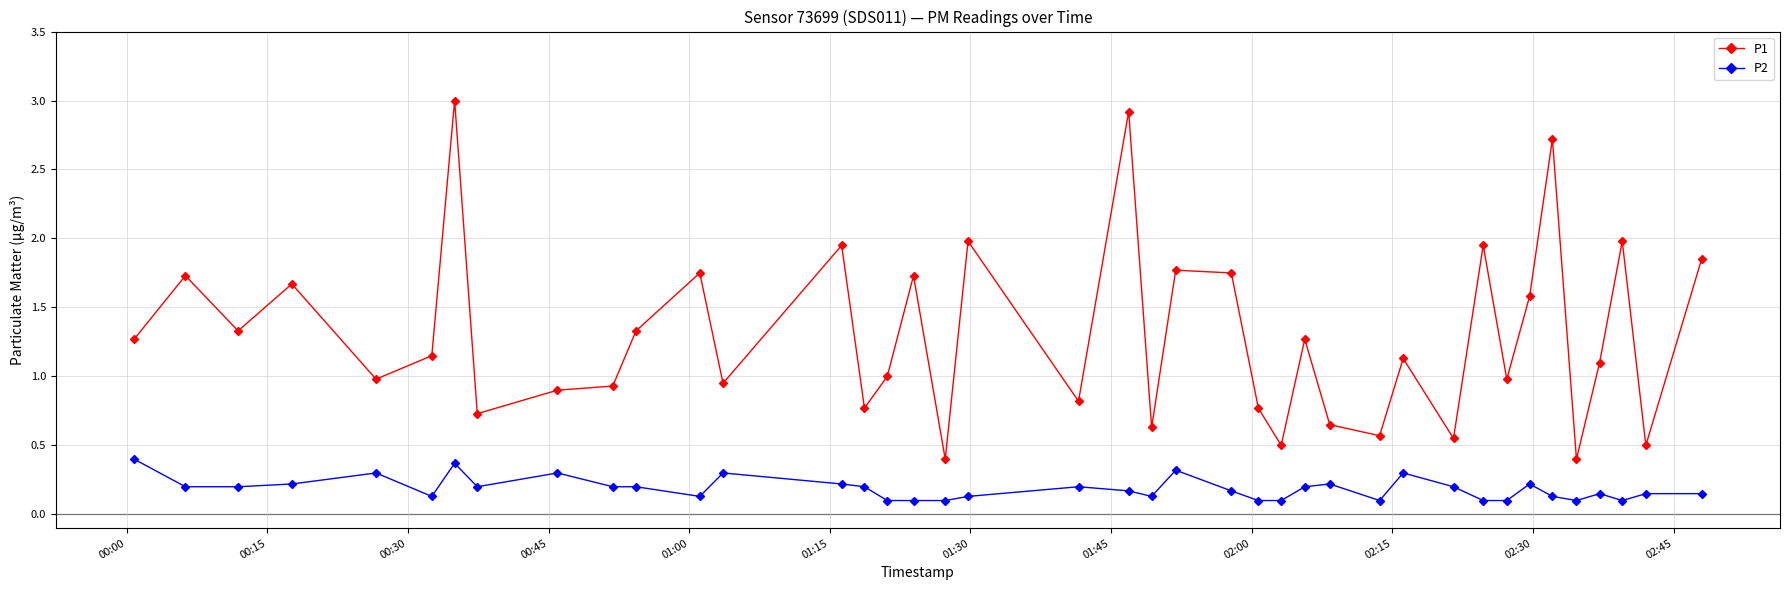

Which series has the largest total across all categories?

P1